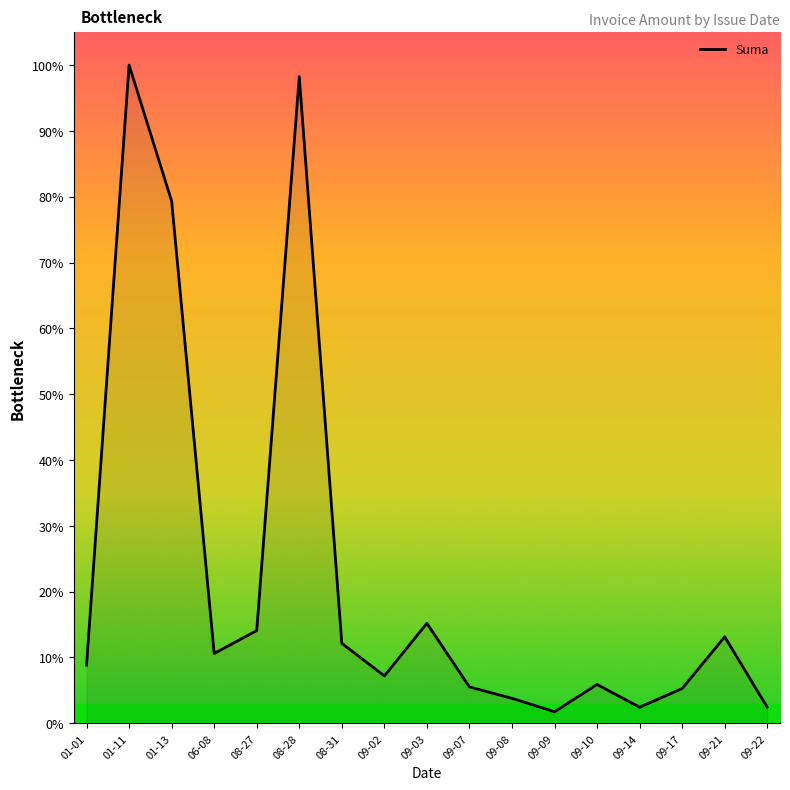

What is the label of the 8th point from the left?

09-02